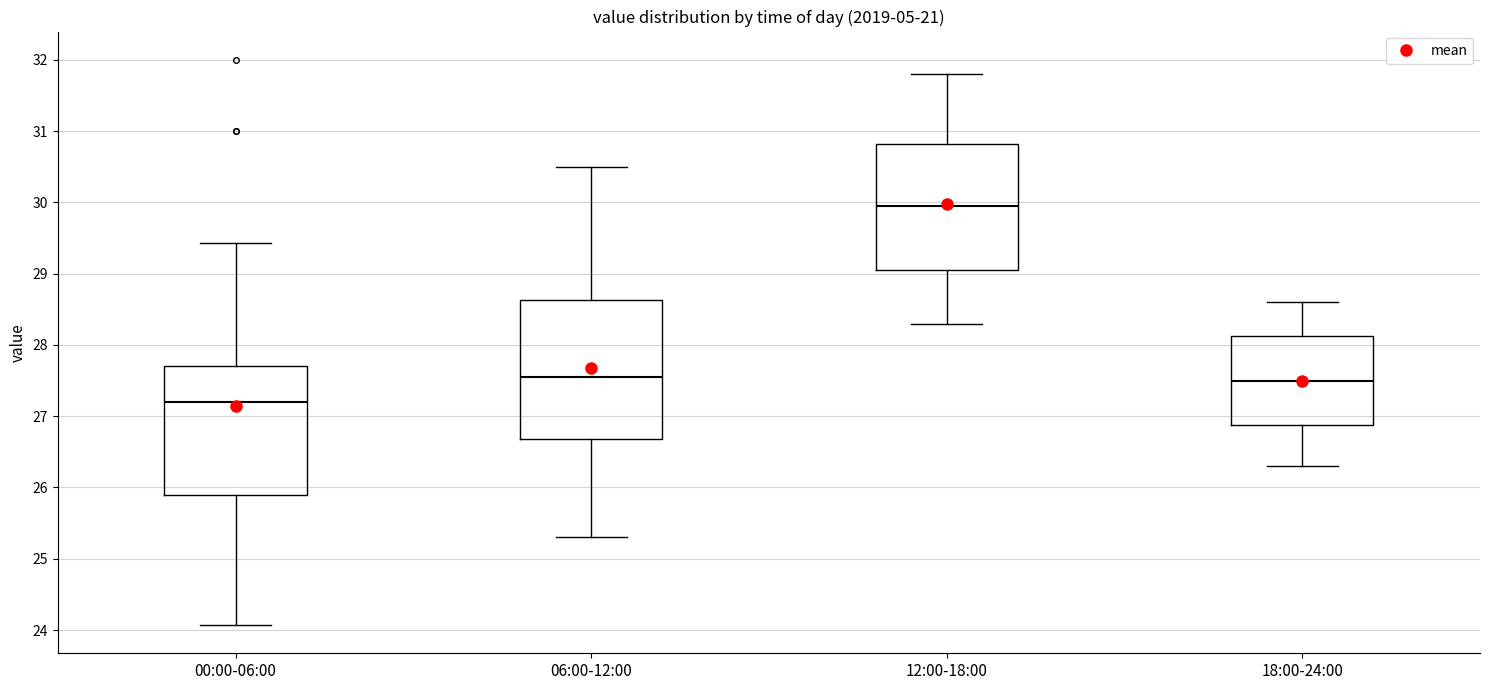

Reading left to right, read every box against the y-axis: the position of its median line, the range the box covers, and the ends of its whiskers. The values are not printed on the chart, so give them approximately, as read against the axis.

00:00-06:00: median 27.2, box 25.9 to 27.7, whiskers 24.1 to 29.4
06:00-12:00: median 27.6, box 26.7 to 28.6, whiskers 25.3 to 30.5
12:00-18:00: median 30.0, box 29.1 to 30.8, whiskers 28.3 to 31.8
18:00-24:00: median 27.5, box 26.9 to 28.1, whiskers 26.3 to 28.6